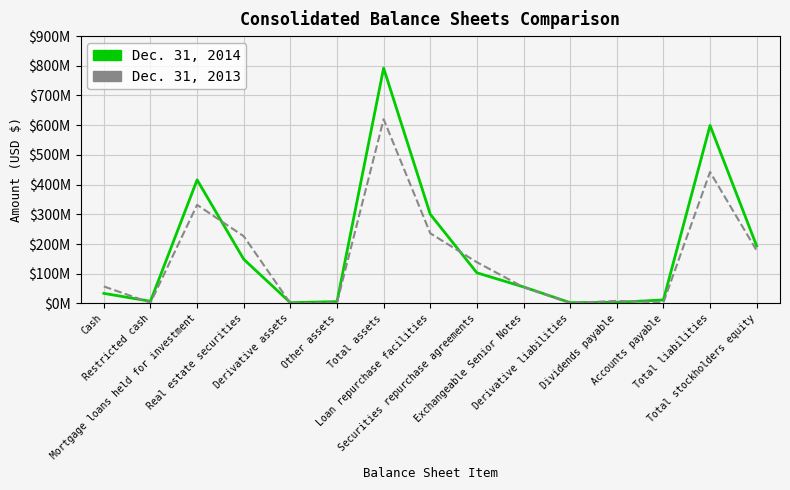

List the series in order of their peak value, highest first.

Dec. 31, 2014, Dec. 31, 2013